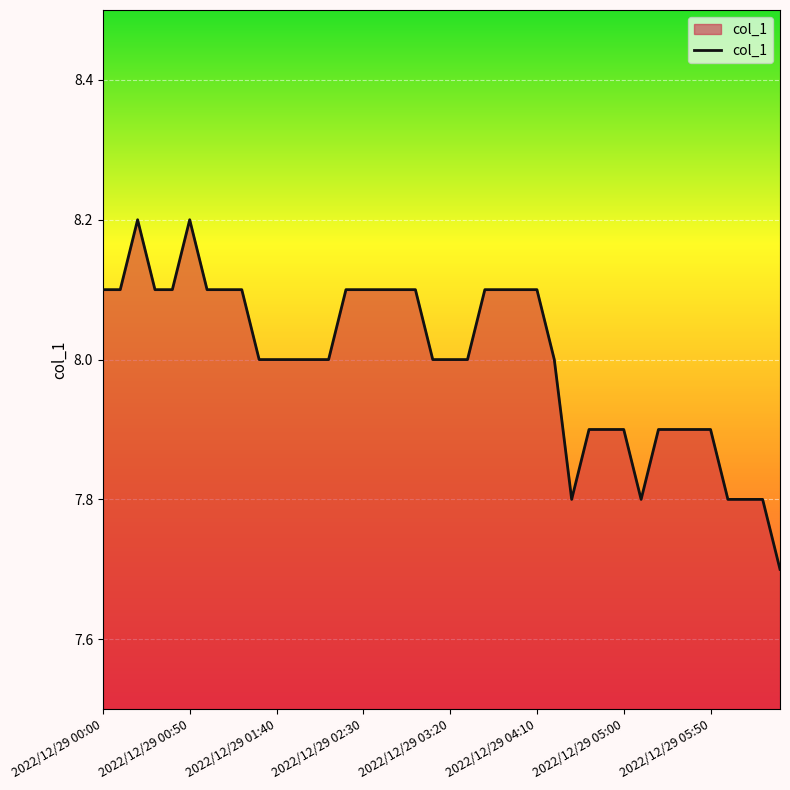

What is the difference between the maximum and minimum values?

0.5